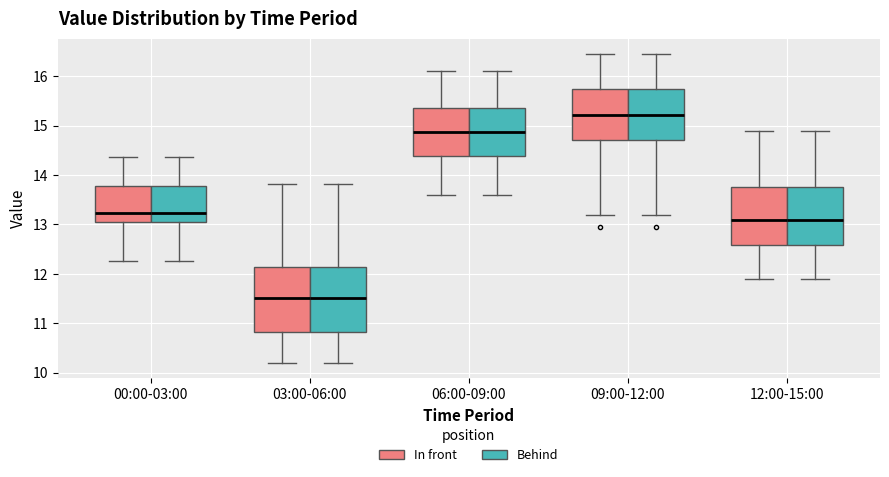

Reading left to right, read every box against the y-axis: the position of its median line, the range the box covers, and the ends of its whiskers. The values are not printed on the chart, so give them approximately, as read against the axis.

00:00-03:00 (In front): median 13.2, box 13.1 to 13.8, whiskers 12.3 to 14.4
00:00-03:00 (Behind): median 13.2, box 13.1 to 13.8, whiskers 12.3 to 14.4
03:00-06:00 (In front): median 11.5, box 10.8 to 12.1, whiskers 10.2 to 13.8
03:00-06:00 (Behind): median 11.5, box 10.8 to 12.1, whiskers 10.2 to 13.8
06:00-09:00 (In front): median 14.9, box 14.4 to 15.4, whiskers 13.6 to 16.1
06:00-09:00 (Behind): median 14.9, box 14.4 to 15.4, whiskers 13.6 to 16.1
09:00-12:00 (In front): median 15.2, box 14.7 to 15.7, whiskers 13.2 to 16.5
09:00-12:00 (Behind): median 15.2, box 14.7 to 15.7, whiskers 13.2 to 16.5
12:00-15:00 (In front): median 13.1, box 12.6 to 13.8, whiskers 11.9 to 14.9
12:00-15:00 (Behind): median 13.1, box 12.6 to 13.8, whiskers 11.9 to 14.9